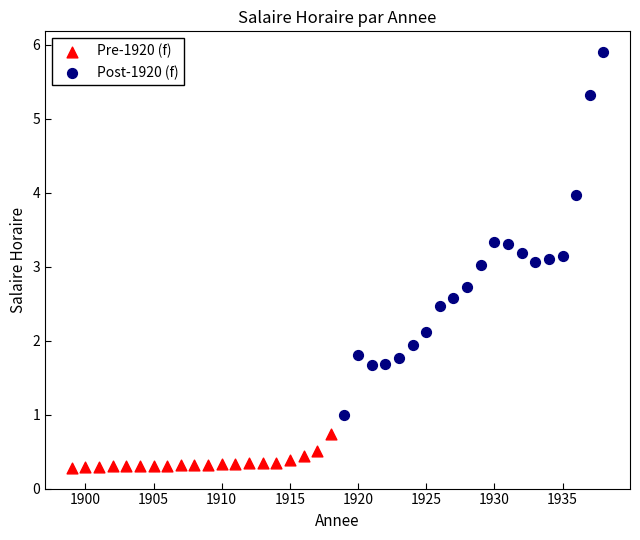

Which series has the largest Y range (max minus min)?

Post-1920 (f)